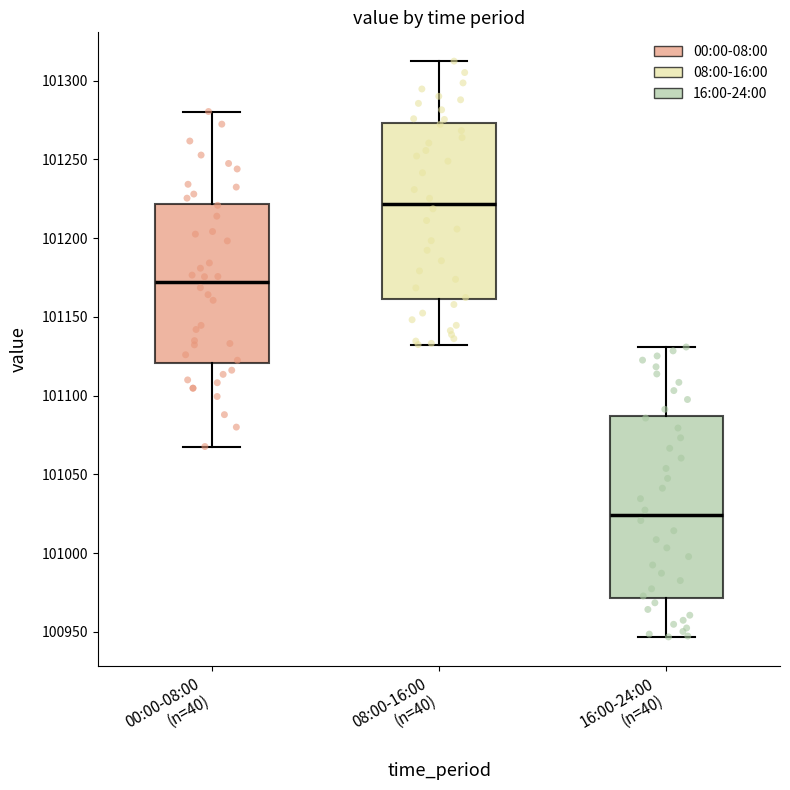

Reading left to right, read every box against the y-axis: the position of its median line, the range the box covers, and the ends of its whiskers. The values are not printed on the chart, so give them approximately, as read against the axis.

00:00-08:00 (n=40): median 101170, box 101120 to 101220, whiskers 101070 to 101280
08:00-16:00 (n=40): median 101220, box 101160 to 101275, whiskers 101130 to 101310
16:00-24:00 (n=40): median 101025, box 100970 to 101085, whiskers 100945 to 101130